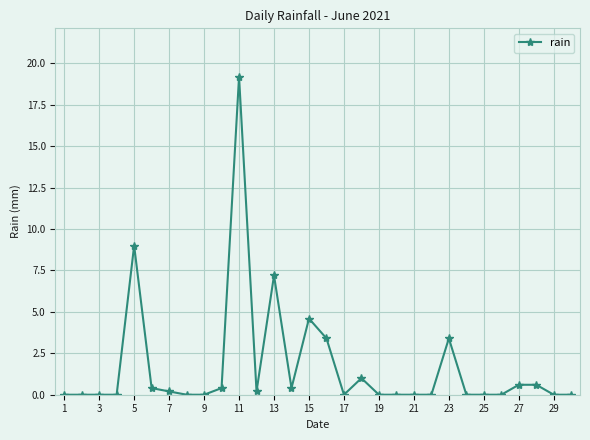

True or false: there are more than 1 points higher than both neighbors.

True